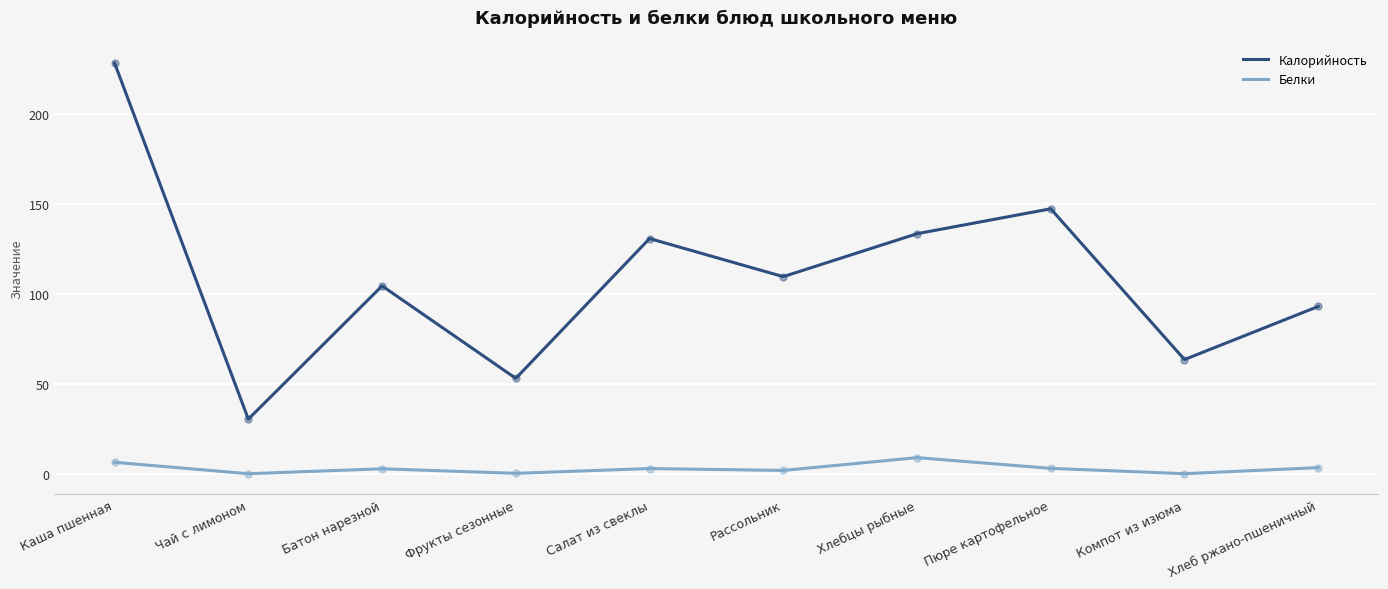

Which series has the largest total across all categories?

Калорийность